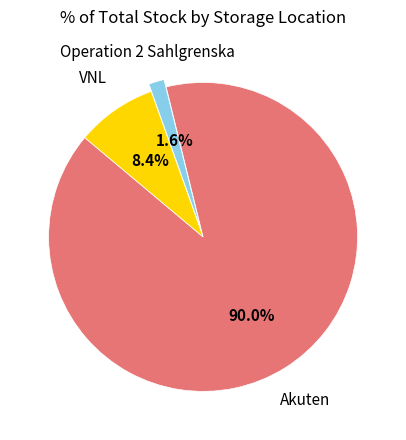

Does any single category account for the majority?

Yes